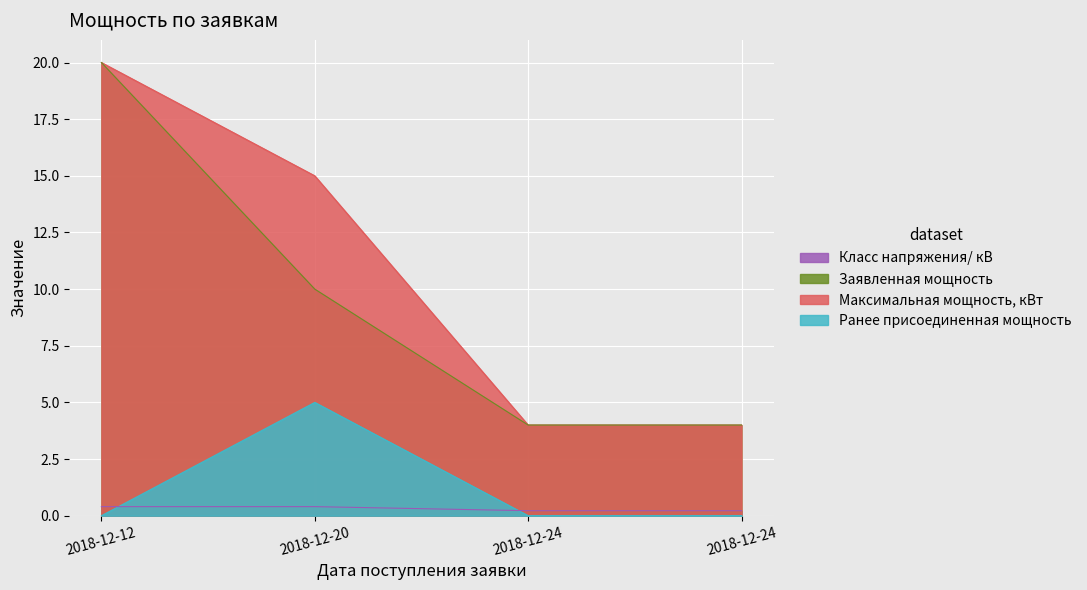

Reading left to right, extract all data points from this chart.

Максимальная мощность, кВт: 20.0	15.0	4.0	4.0
Заявленная мощность: 20.0	10.0	4.0	4.0
Ранее присоединенная мощность: 0.0	5.0	0.0	0.0
Класс напряжения/ кВ: 0.4	0.4	0.2	0.2